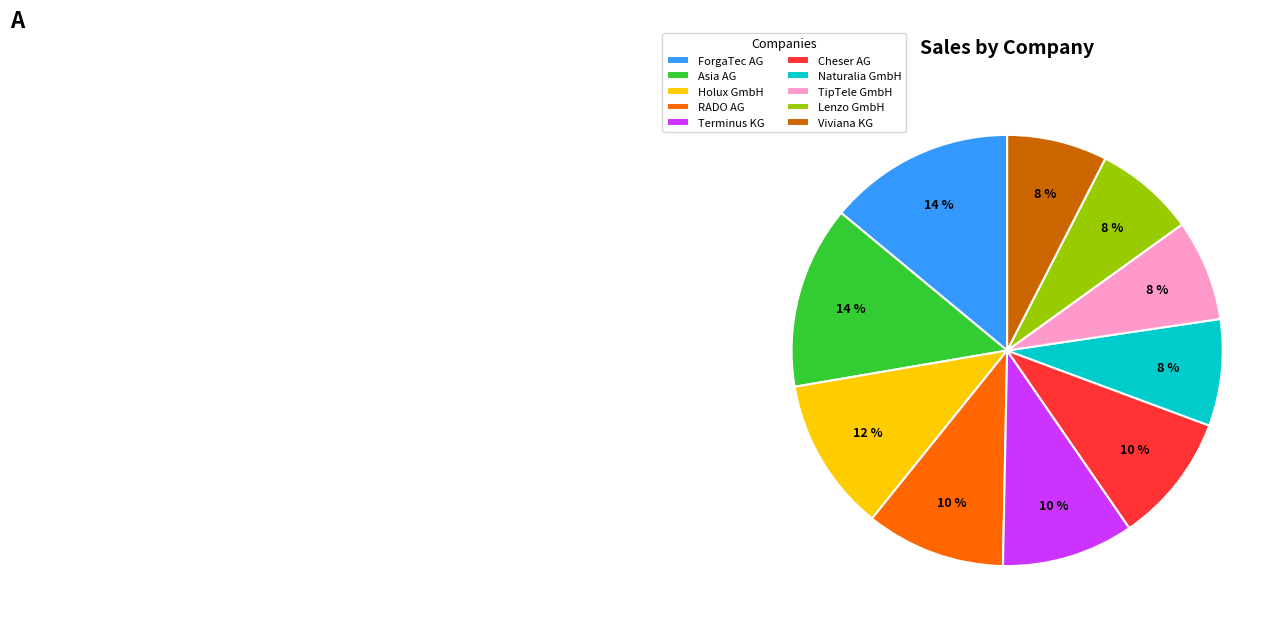

The Cheser AG slice represents 14% of the pie. True or false?

False